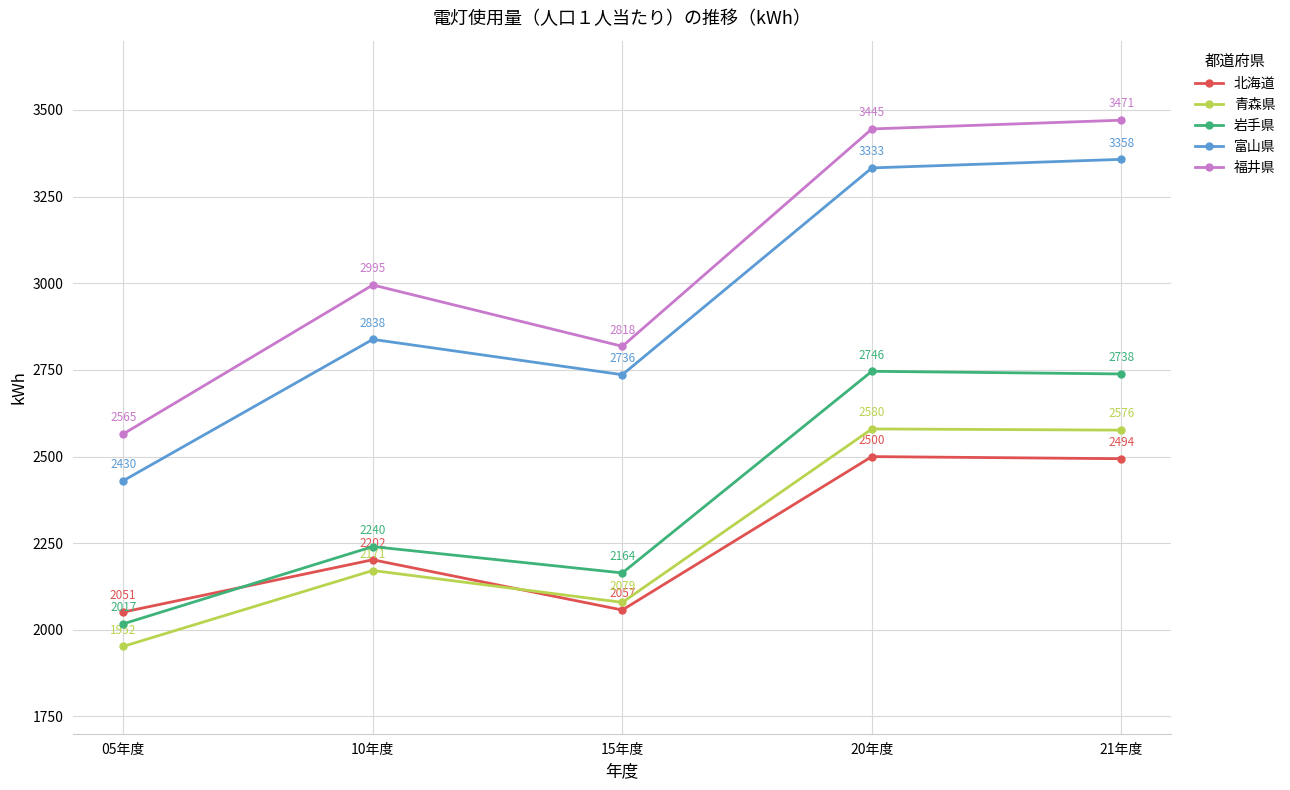

List the series in order of their peak value, highest first.

福井県, 富山県, 岩手県, 青森県, 北海道